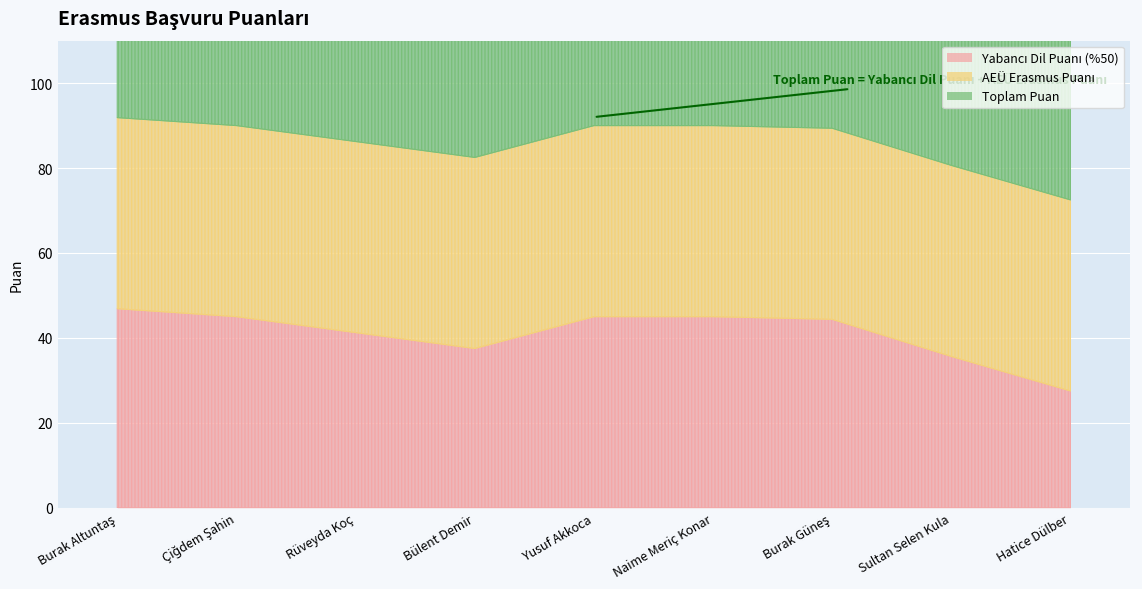

In Toplam Puan, how many points are lower than both neighbors (excluding endpoints)?

1